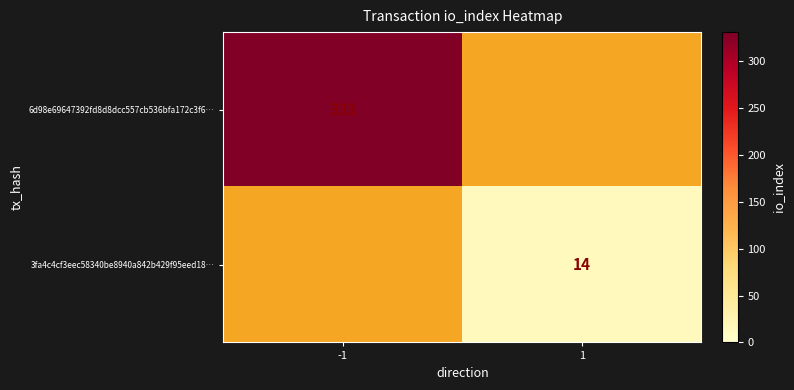

The value of 3fa4c4cf3eec58340be8940a842b429f95eed18… at 1 is 23. True or false?

False